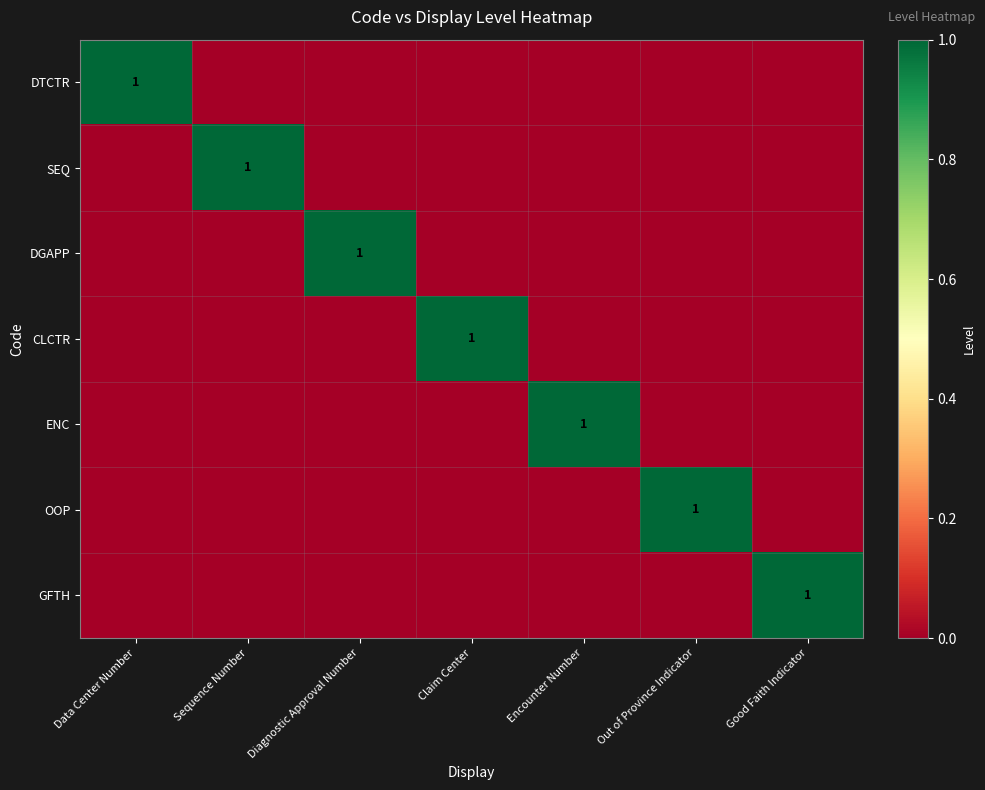

How many series are shown in this chart?

7